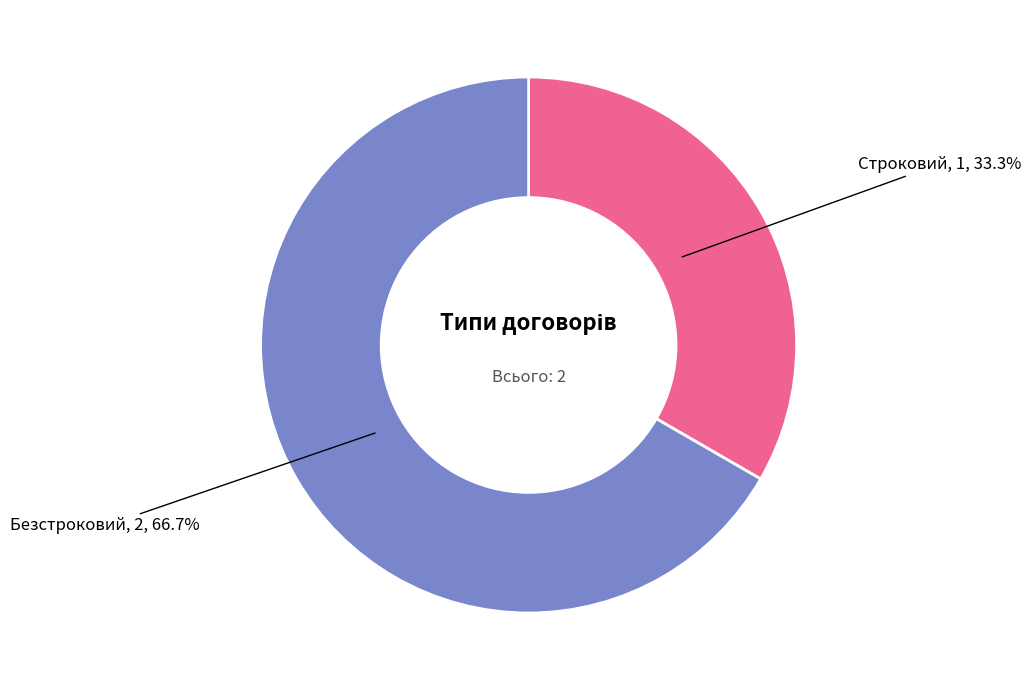

Does any single category account for the majority?

Yes